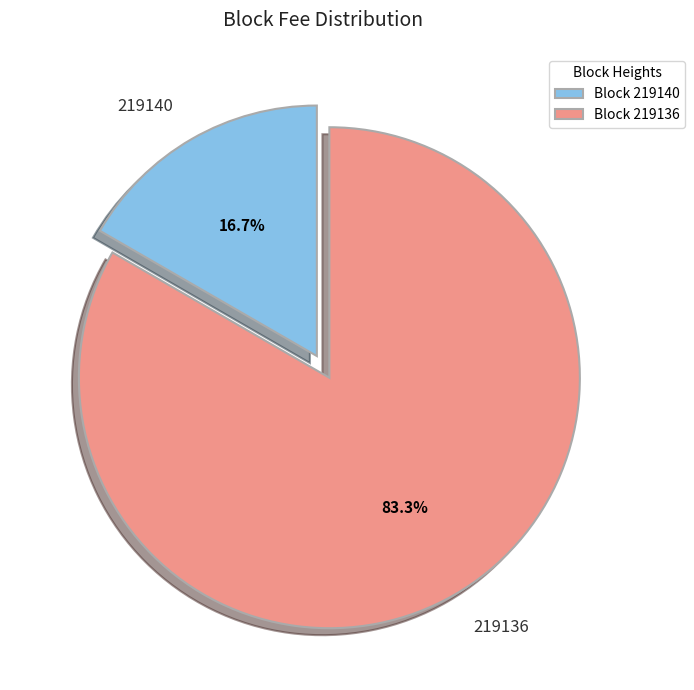

To the nearest percent, what percentage of the pie is 219136?

83%